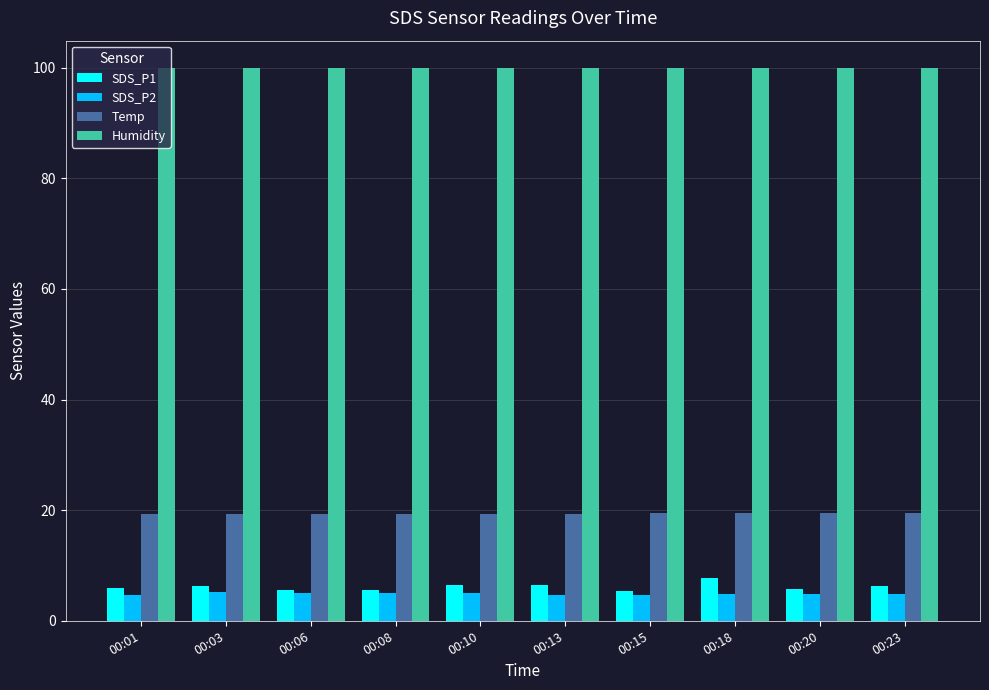

Is the value of SDS_P1 at 00:06 greater than the value of SDS_P2 at 00:13?

Yes